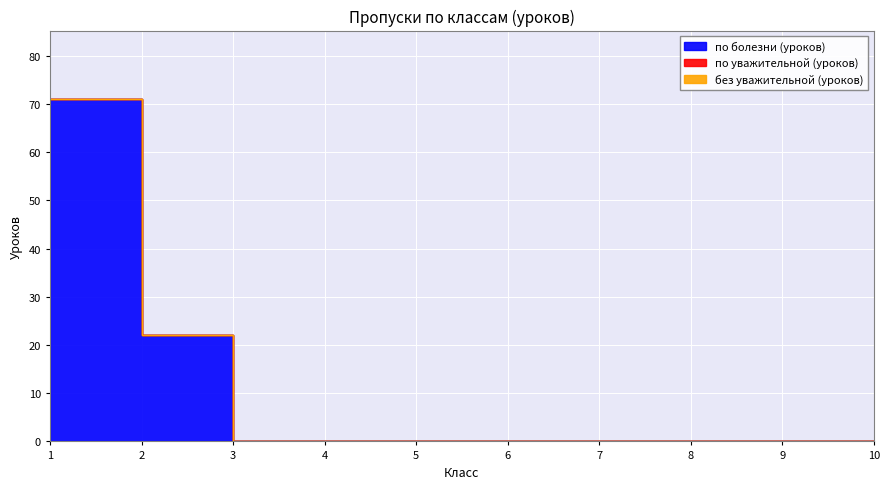

True or false: по болезни (уроков) and по уважительной (уроков) intersect in this chart.

False